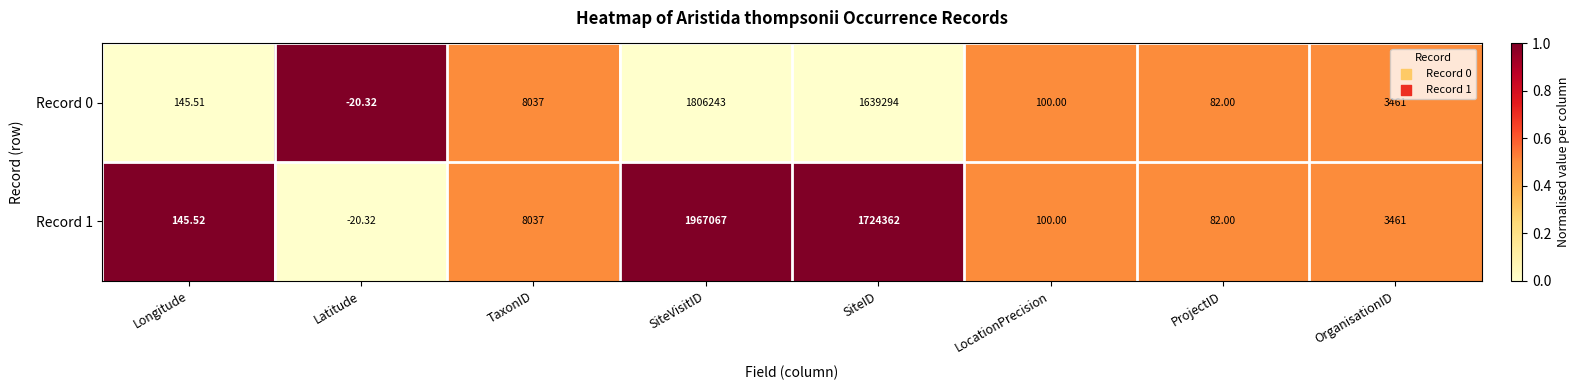

How many values in Record 0 are above zero?

7